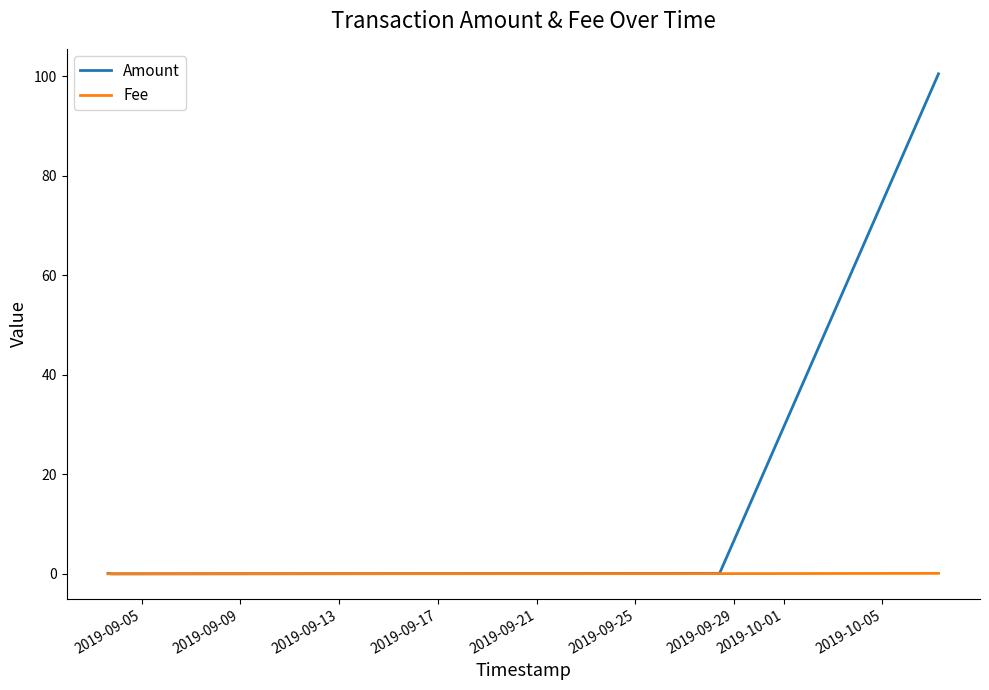

Which series has the largest range (max minus min)?

Amount